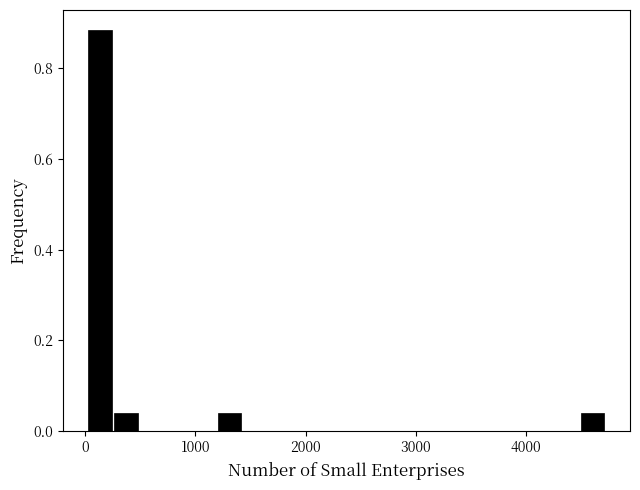

Around what value on the x-axis is the tallest bar? Give the approximate position of its centre, as read against the axis.

100